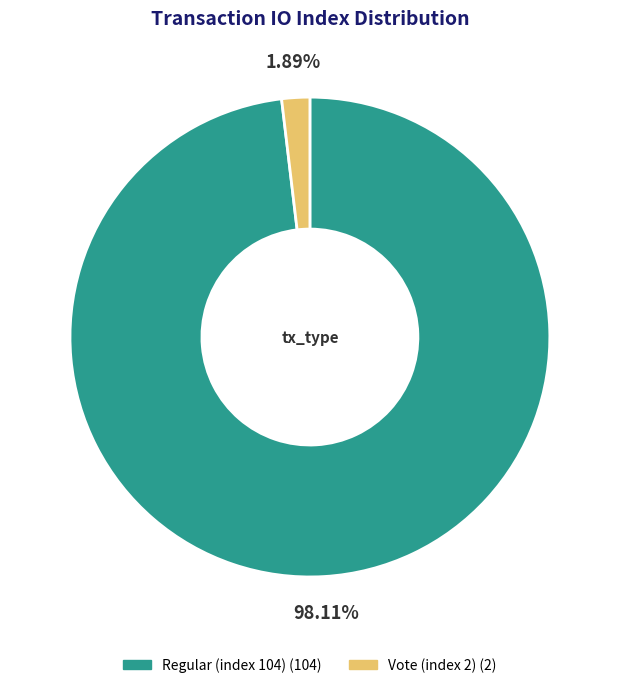

Does any single category account for the majority?

Yes